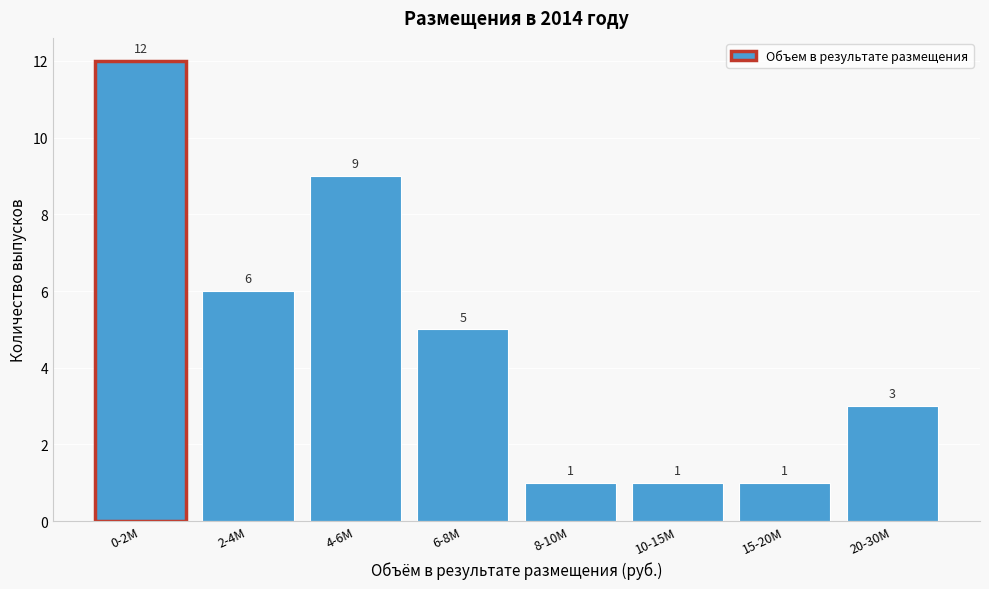

Reading right to left, what are all the values shown in this chart?

3	1	1	1	5	9	6	12